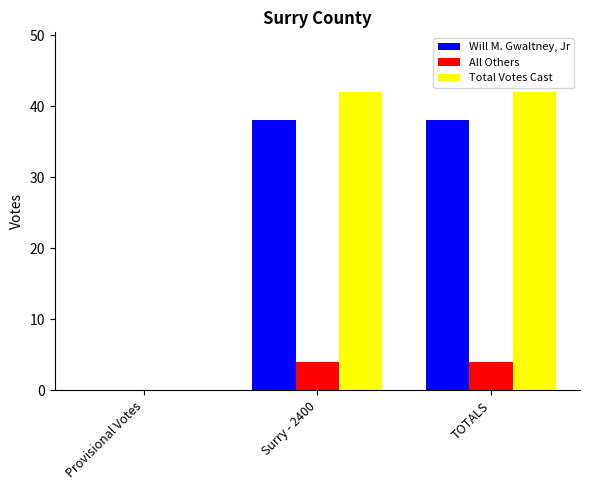

What is the average value of the Total Votes Cast series?

28